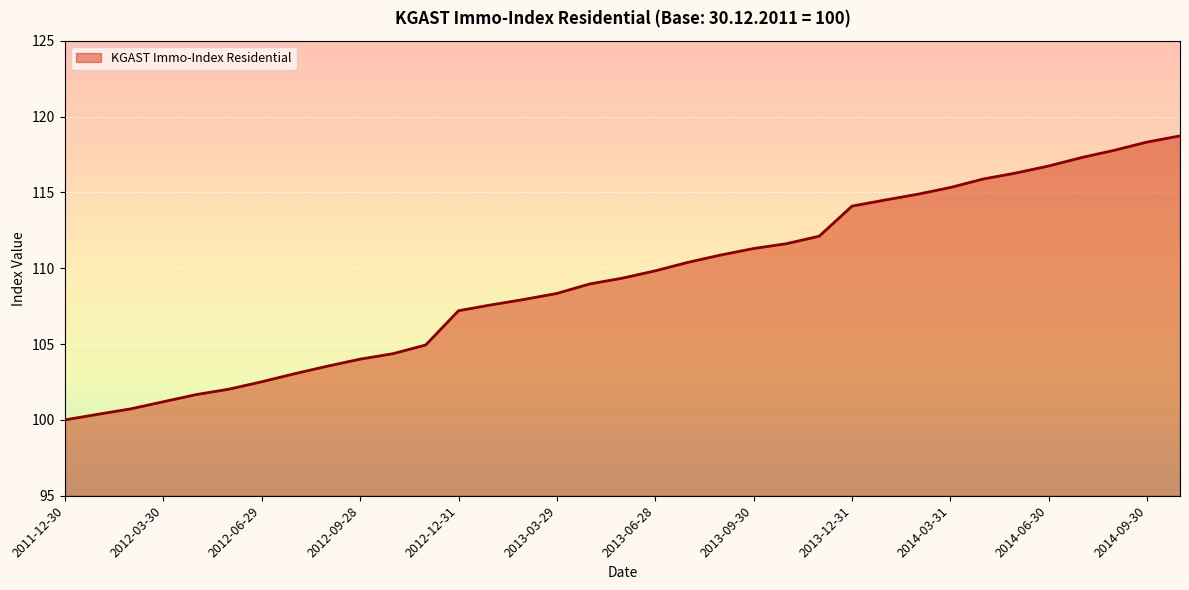

What is the minimum value shown in the chart?

100.0